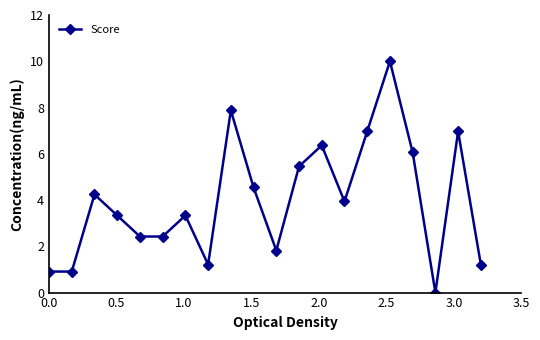

True or false: the data has more than 2 interior local peaks.

True